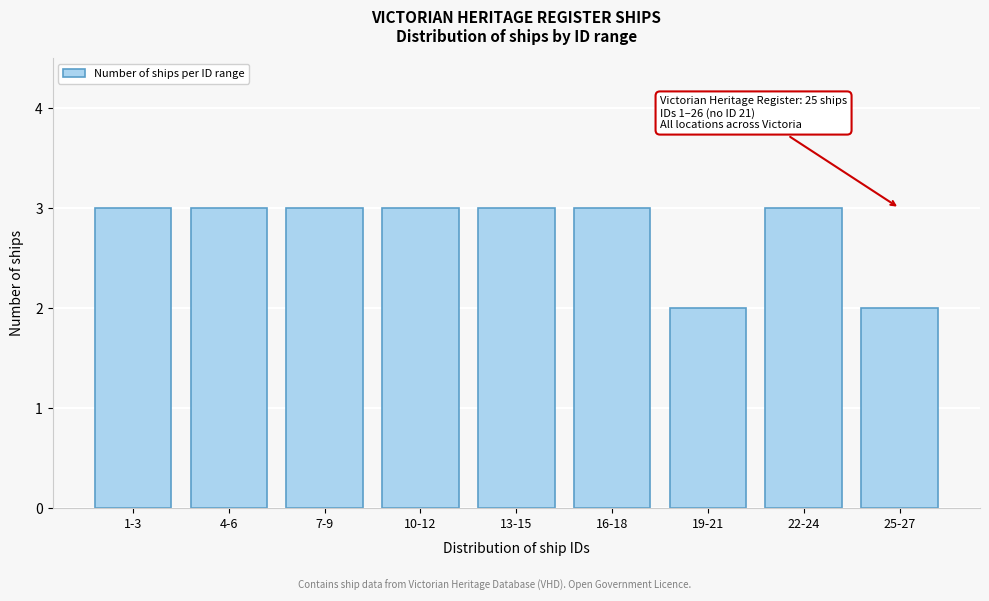

Reading left to right, list all the values displayed in this chart.

3	3	3	3	3	3	2	3	2